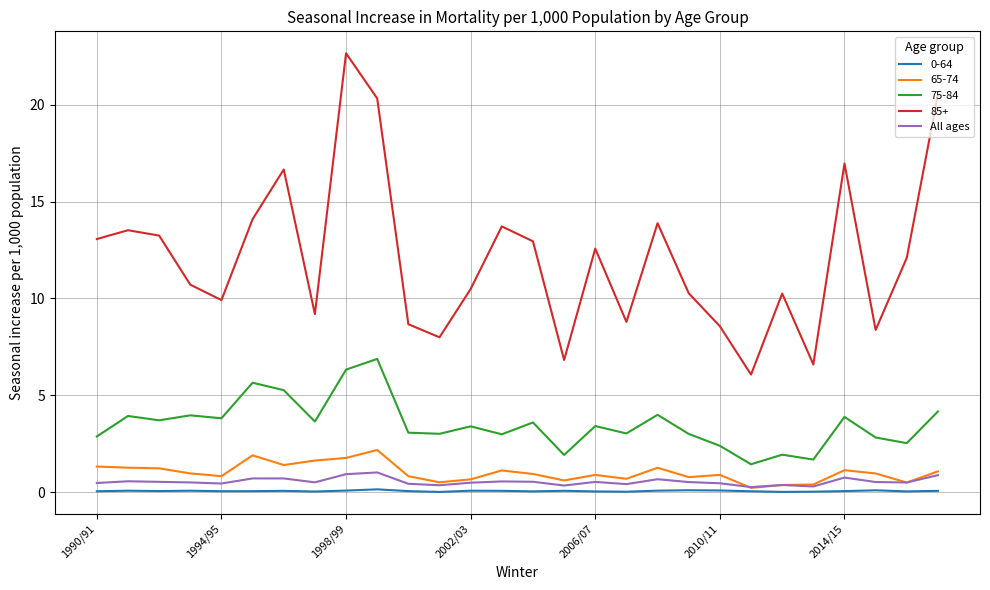

Which series has the widest spread of values?

85+